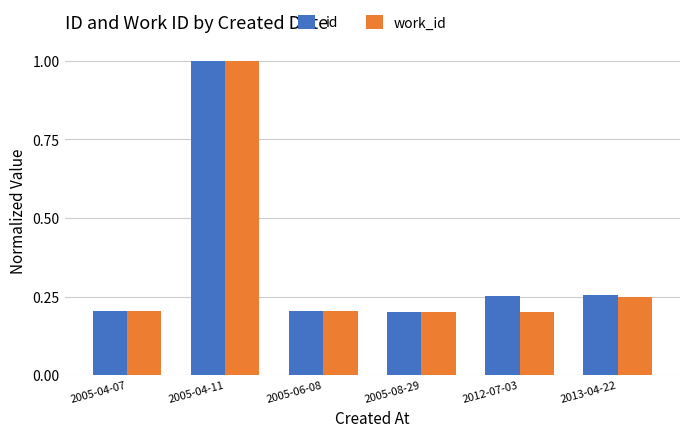

What is the maximum value for id?

1.0